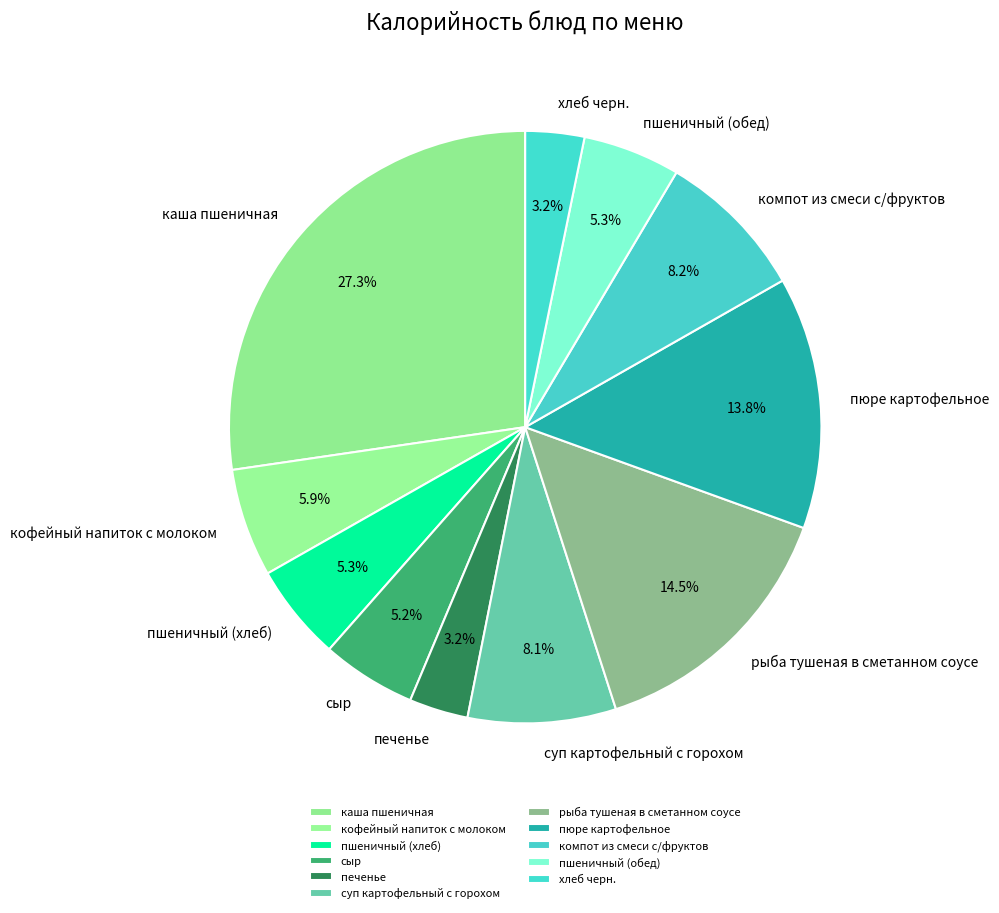

To the nearest percent, what is the combined percentage of каша пшеничная and суп картофельный с горохом?

35%